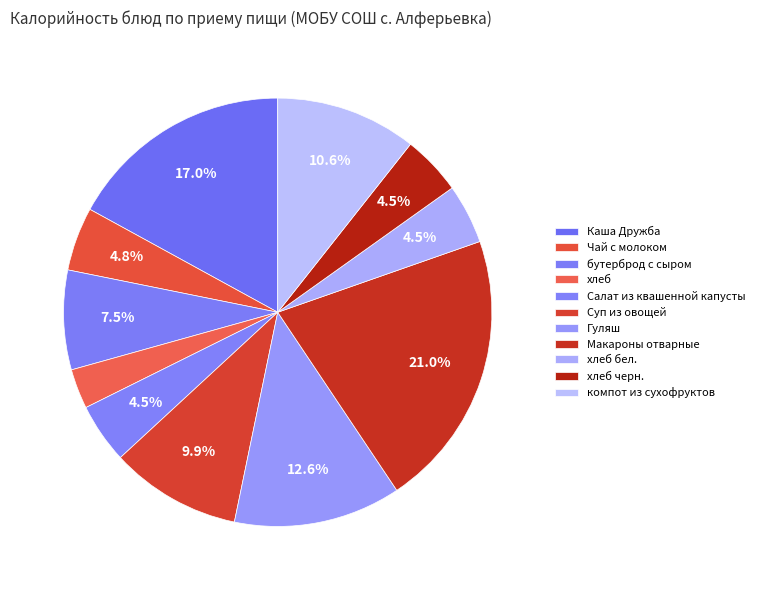

Which has a higher value, хлеб or Гуляш?

Гуляш